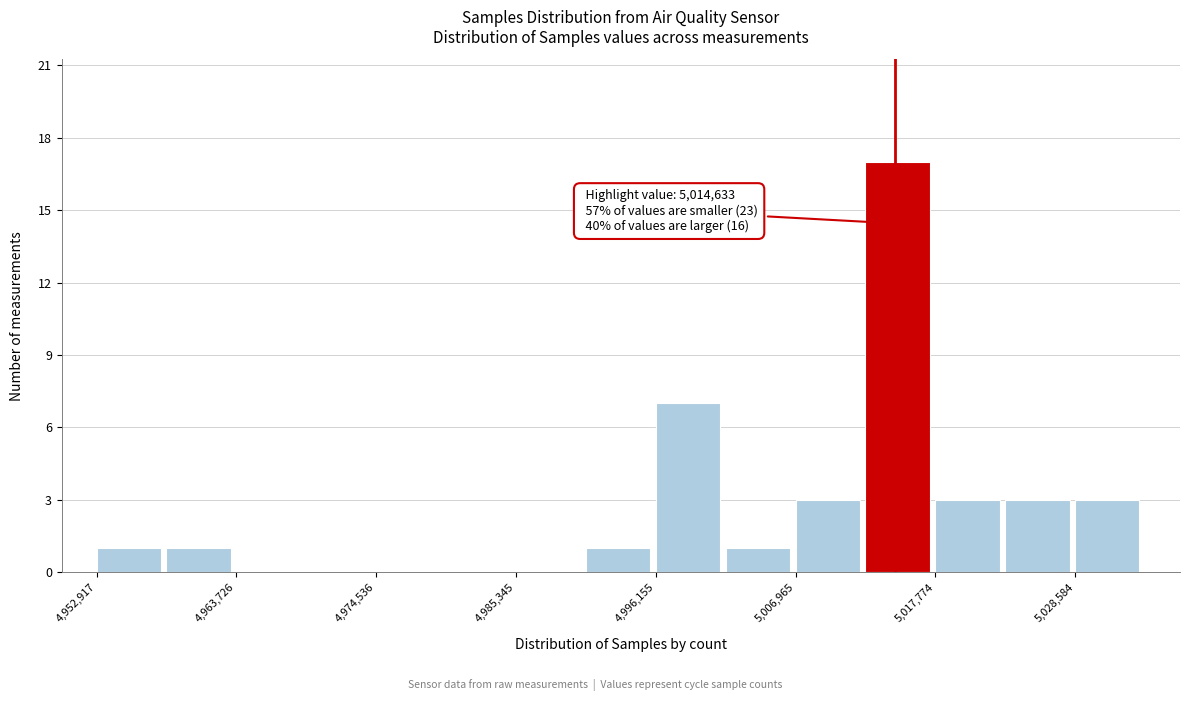

Read against the x-axis, roughly where is the centre of the tallest bar?

5014000